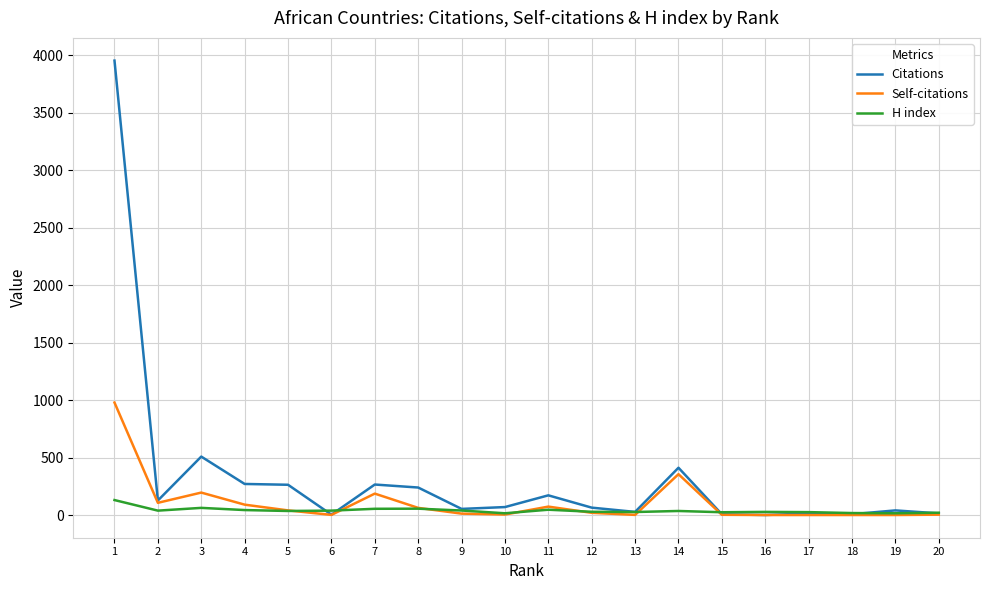

Which series has the largest total across all categories?

Citations